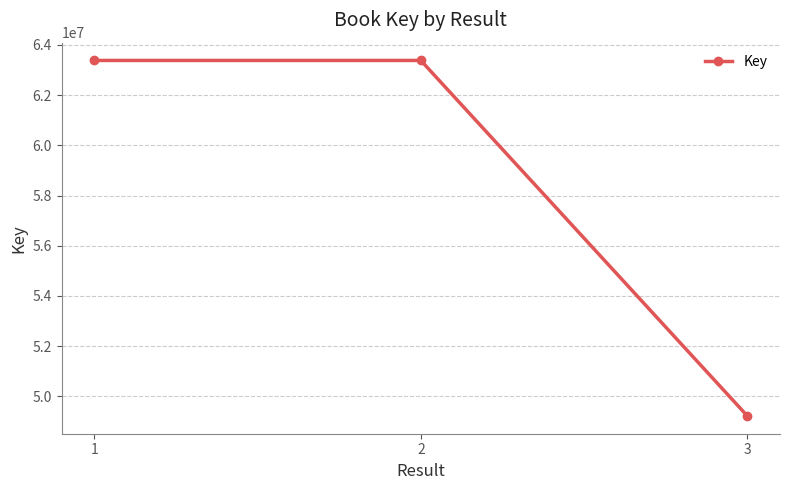

True or false: the data shows 70531149 at 3.

False